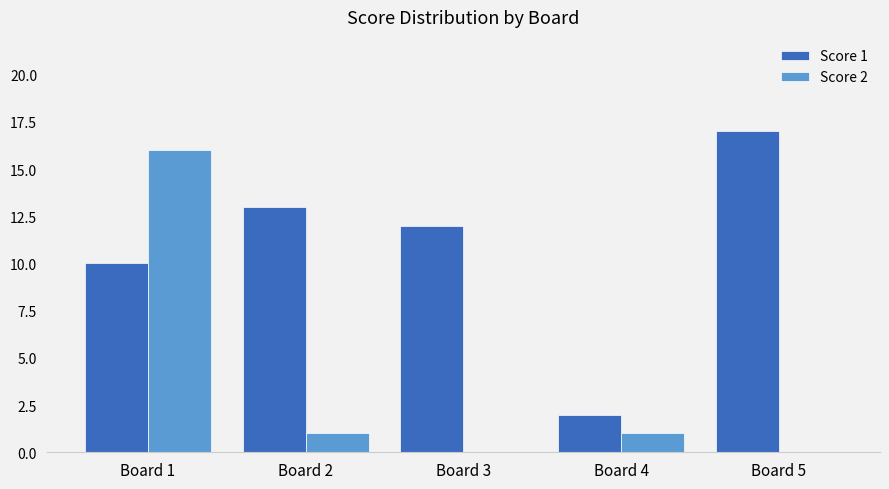

Reading left to right, extract all data points from this chart.

Score 1: Board 1=10	Board 2=13	Board 3=12	Board 4=2	Board 5=17
Score 2: Board 1=16	Board 2=1	Board 3=0	Board 4=1	Board 5=0